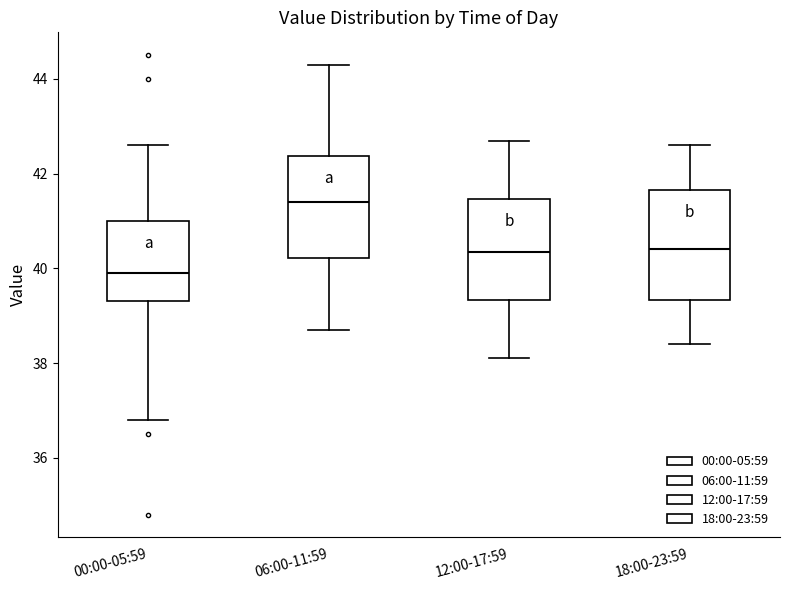

Reading left to right, transcribe this box plot: for each box, give where its median line is, the range the box spans, and where its two whiskers end, as read against the y-axis. The values are not printed on the chart, so give them approximately, as read against the axis.

00:00-05:59: median 40.0, box 39.4 to 41.0, whiskers 36.8 to 42.6
06:00-11:59: median 41.4, box 40.2 to 42.4, whiskers 38.8 to 44.4
12:00-17:59: median 40.4, box 39.4 to 41.4, whiskers 38.2 to 42.8
18:00-23:59: median 40.4, box 39.4 to 41.6, whiskers 38.4 to 42.6